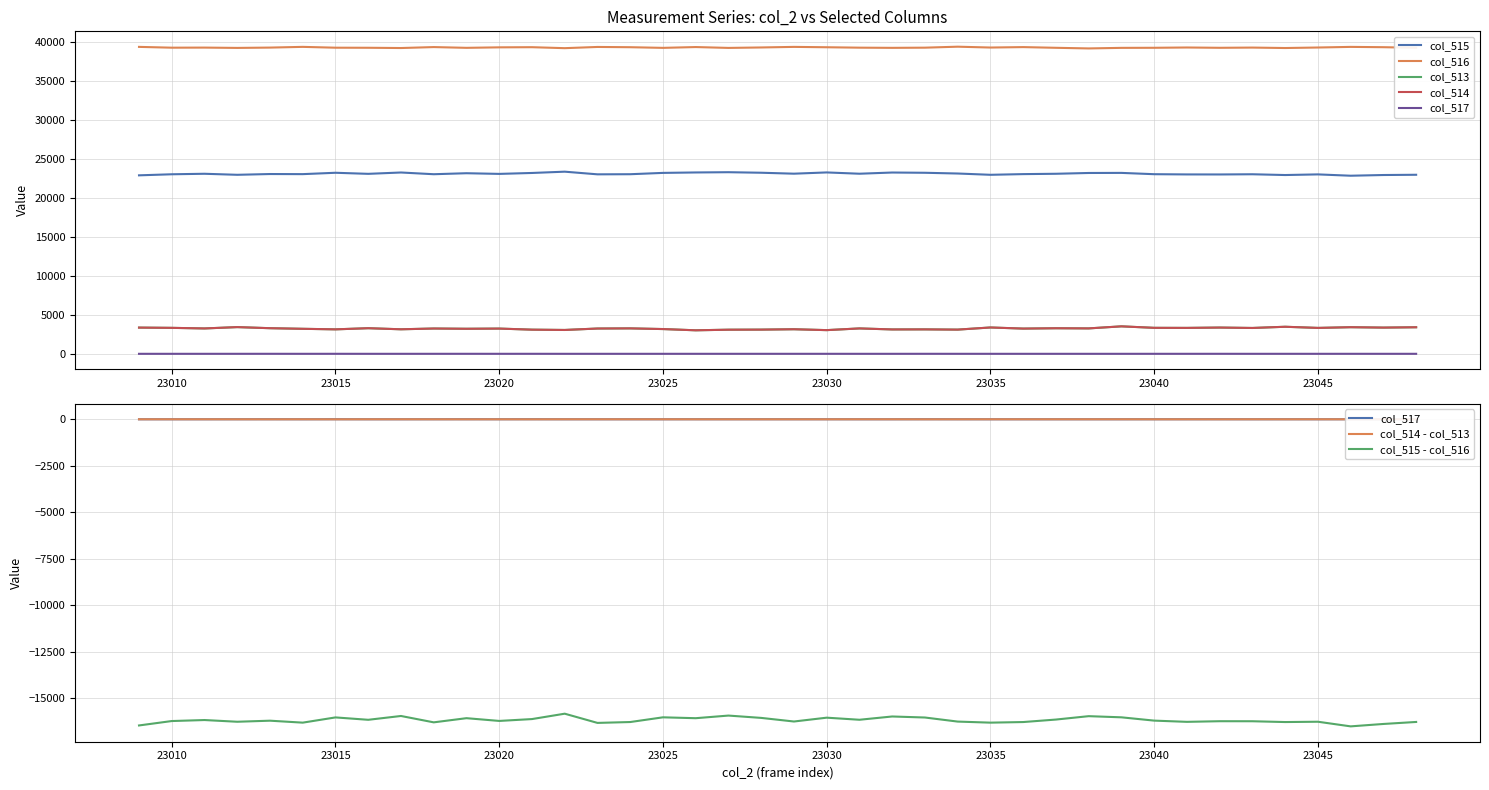

Where is the first local minimum for col_515?

23012